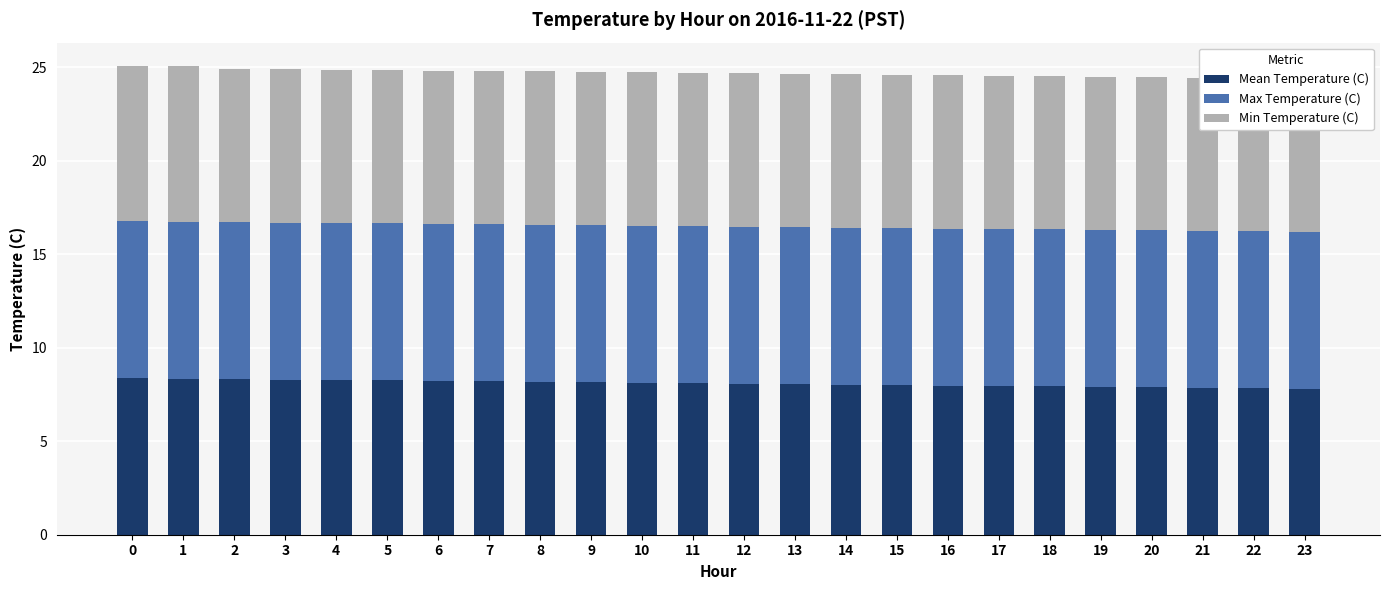

Which category has the lowest value in the Mean Temperature (C) series?

23